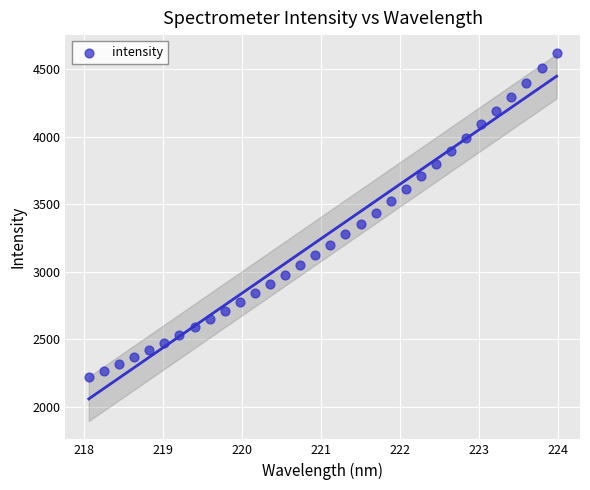

What is the range of X values (max minus min)?

5.9